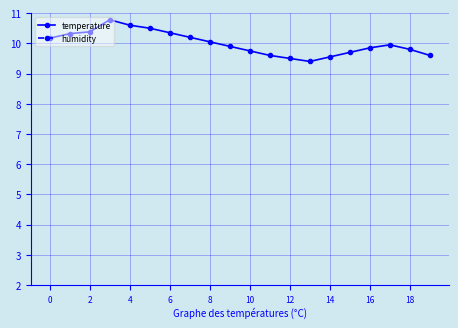

Which series has the widest spread of values?

humidity